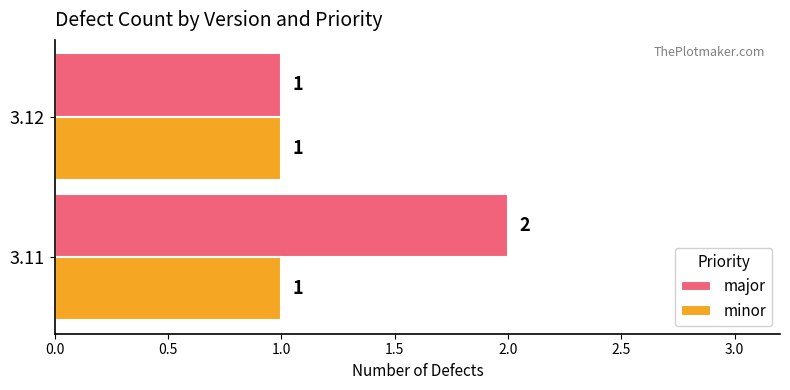

True or false: major has a value of 1 at 3.12.

True